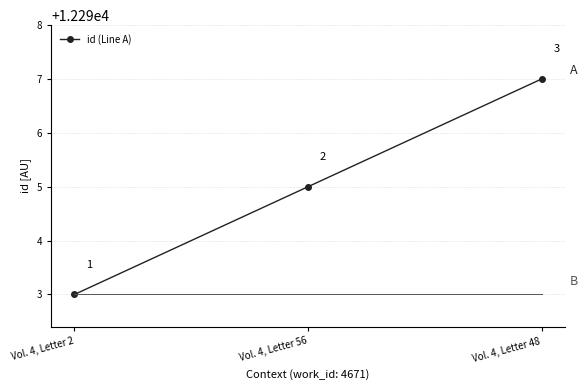

What position from the right is Vol. 4, Letter 2?

3